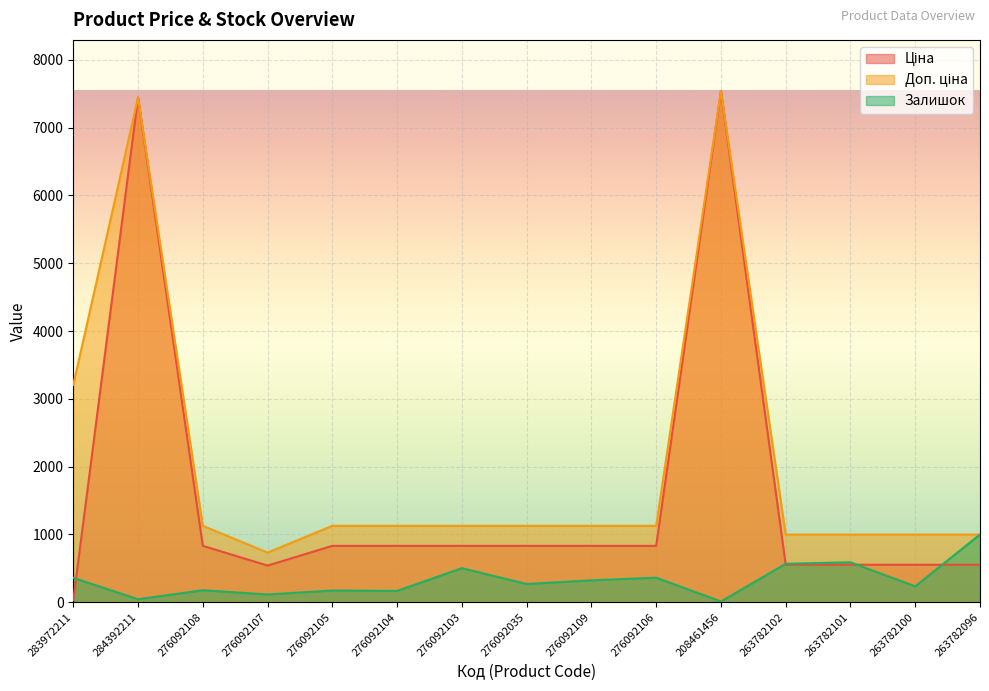

Is it true that Доп. ціна equals 405.7 at 263782100?

False